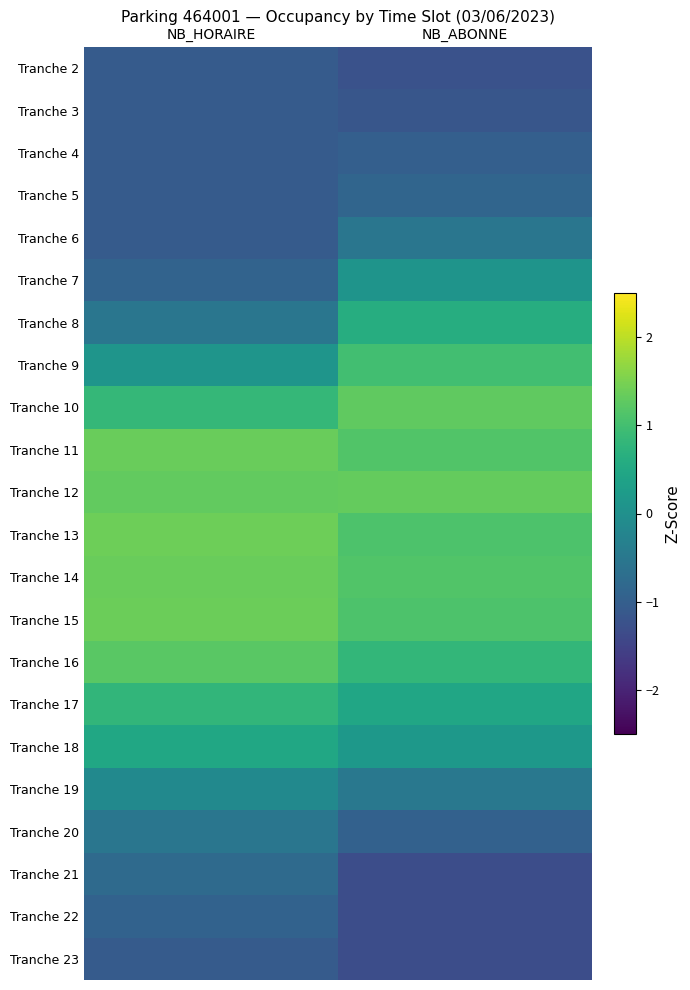

How many distinct data groups are displayed?

22